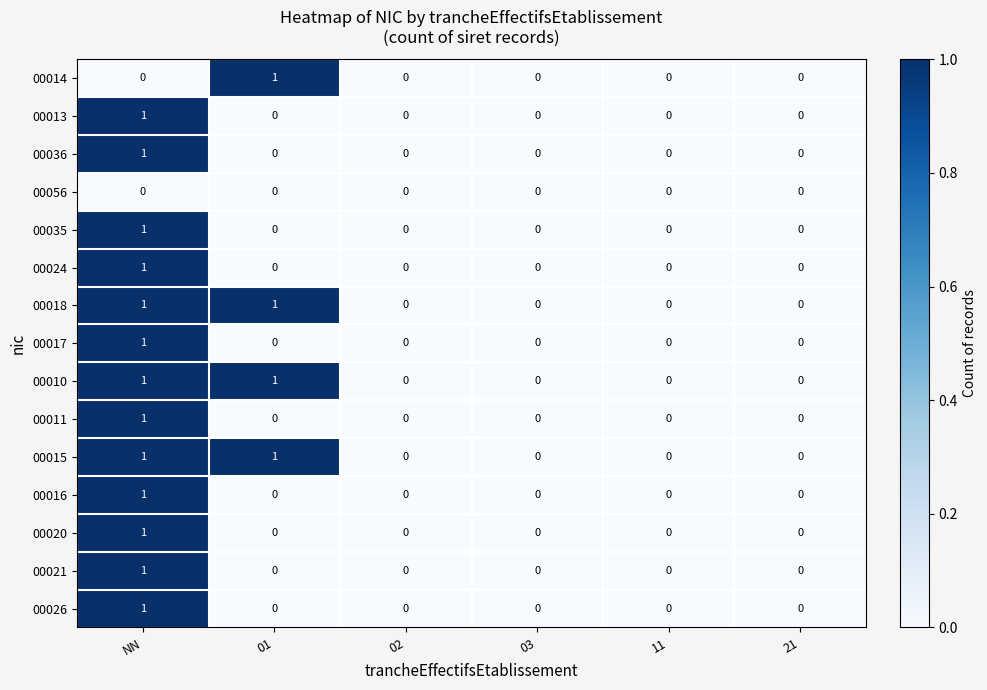

At which category is the sum across all series the highest?

NN